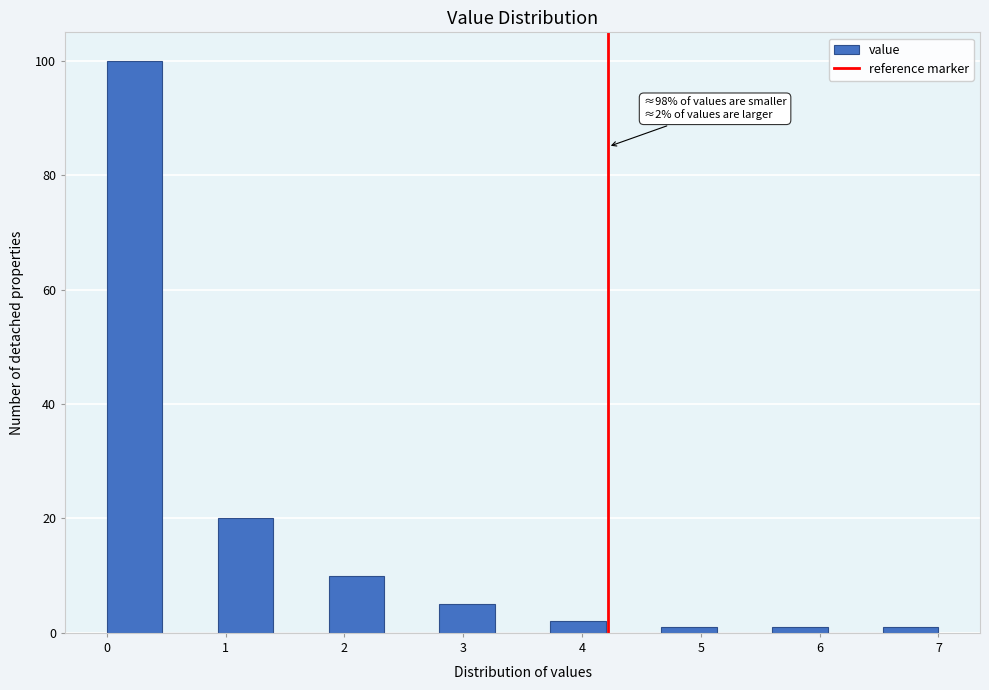

Which range on the x-axis has the tallest bar?

0.0 to 0.5